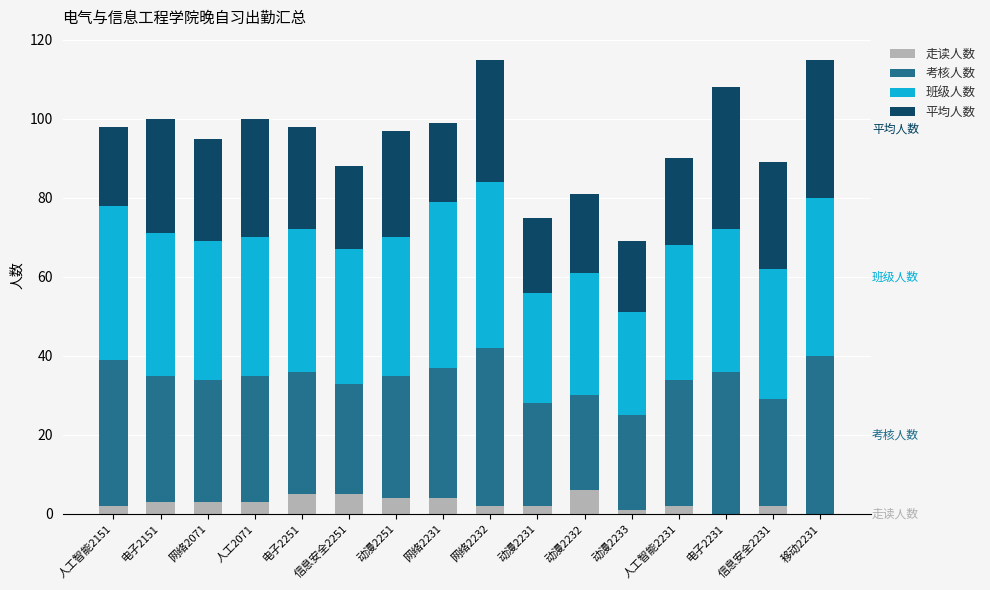

What are all the series names shown in the legend?

走读人数, 考核人数, 班级人数, 平均人数